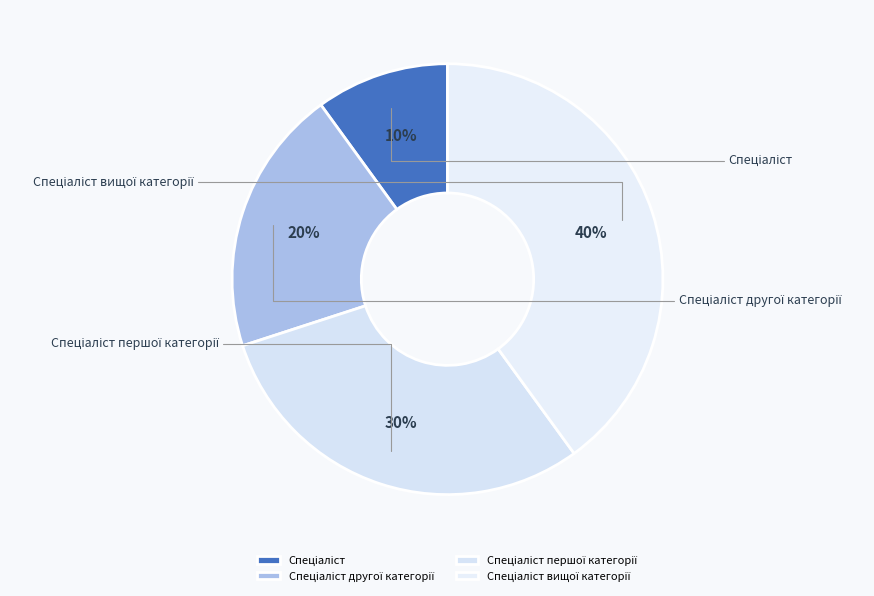

Count the number of slices in the pie.

4